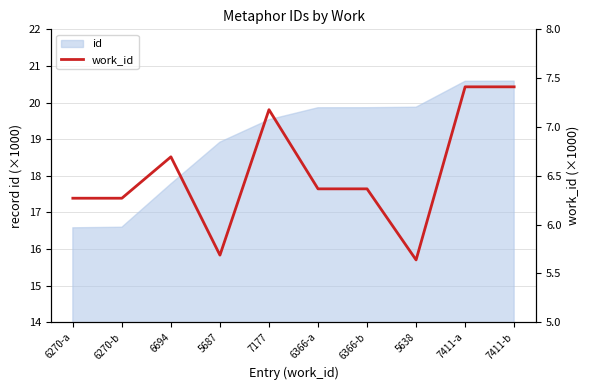

How many categories are shown in the chart?

10